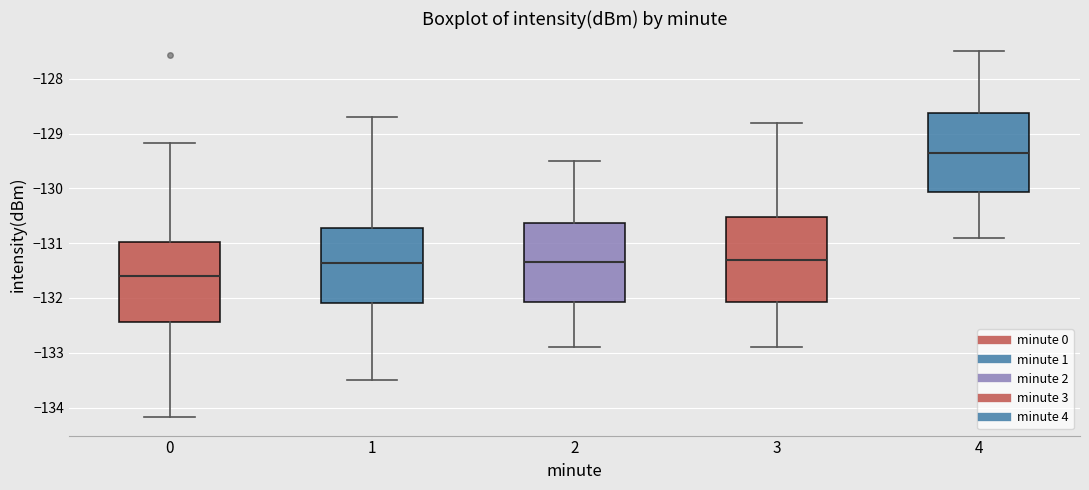

Reading left to right, read every box against the y-axis: the position of its median line, the range the box covers, and the ends of its whiskers. The values are not printed on the chart, so give them approximately, as read against the axis.

0: median -131.6, box -132.4 to -131.0, whiskers -134.2 to -129.2
1: median -131.4, box -132.1 to -130.7, whiskers -133.5 to -128.7
2: median -131.3, box -132.1 to -130.6, whiskers -132.9 to -129.5
3: median -131.3, box -132.1 to -130.5, whiskers -132.9 to -128.8
4: median -129.3, box -130.1 to -128.6, whiskers -130.9 to -127.5